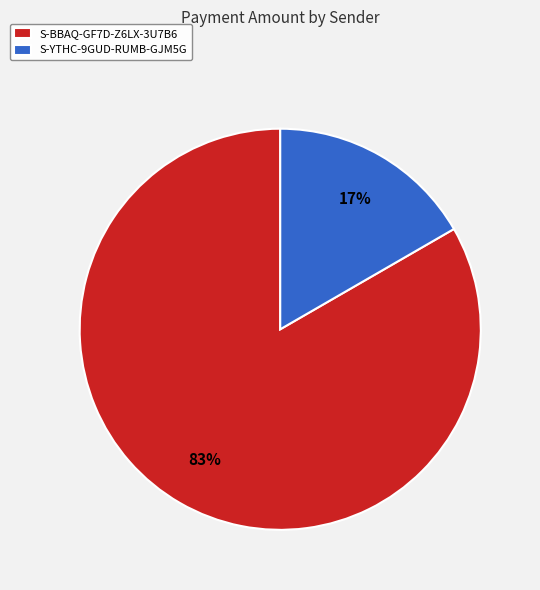

Do S-BBAQ-GF7D-Z6LX-3U7B6 and S-YTHC-9GUD-RUMB-GJM5G together represent more than half of the pie?

Yes